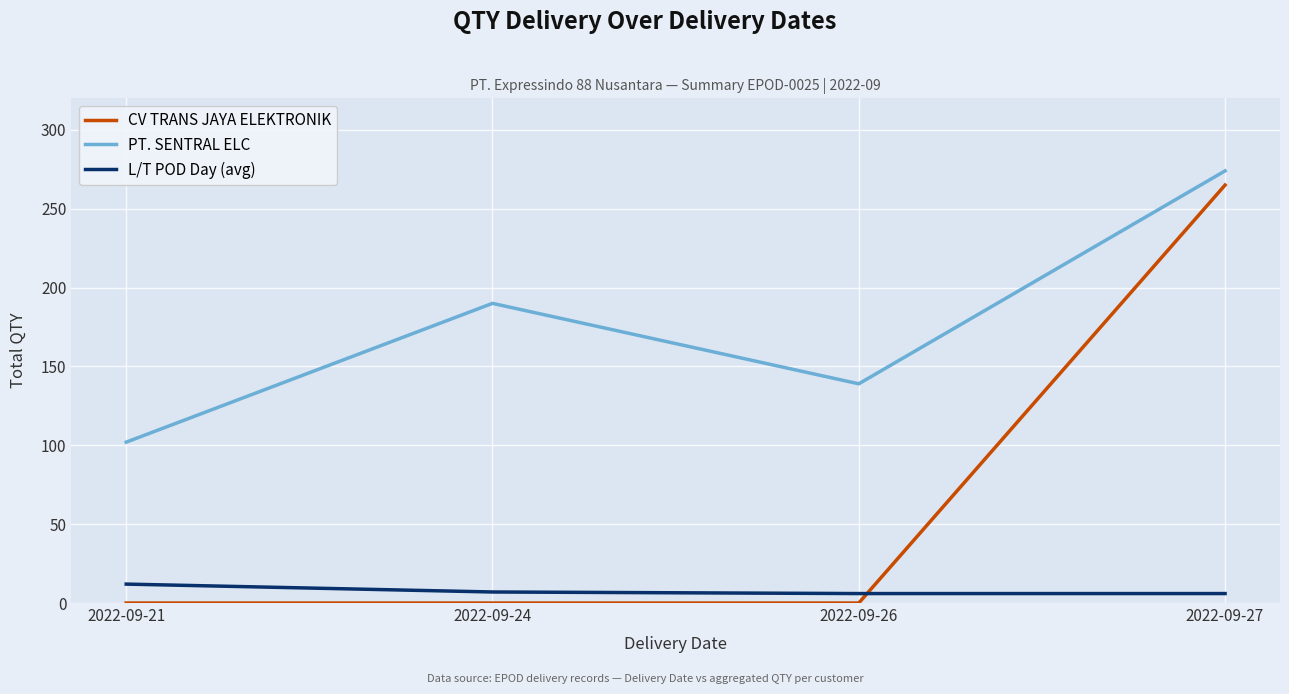

What is the lowest value of the PT. SENTRAL ELC series?

102